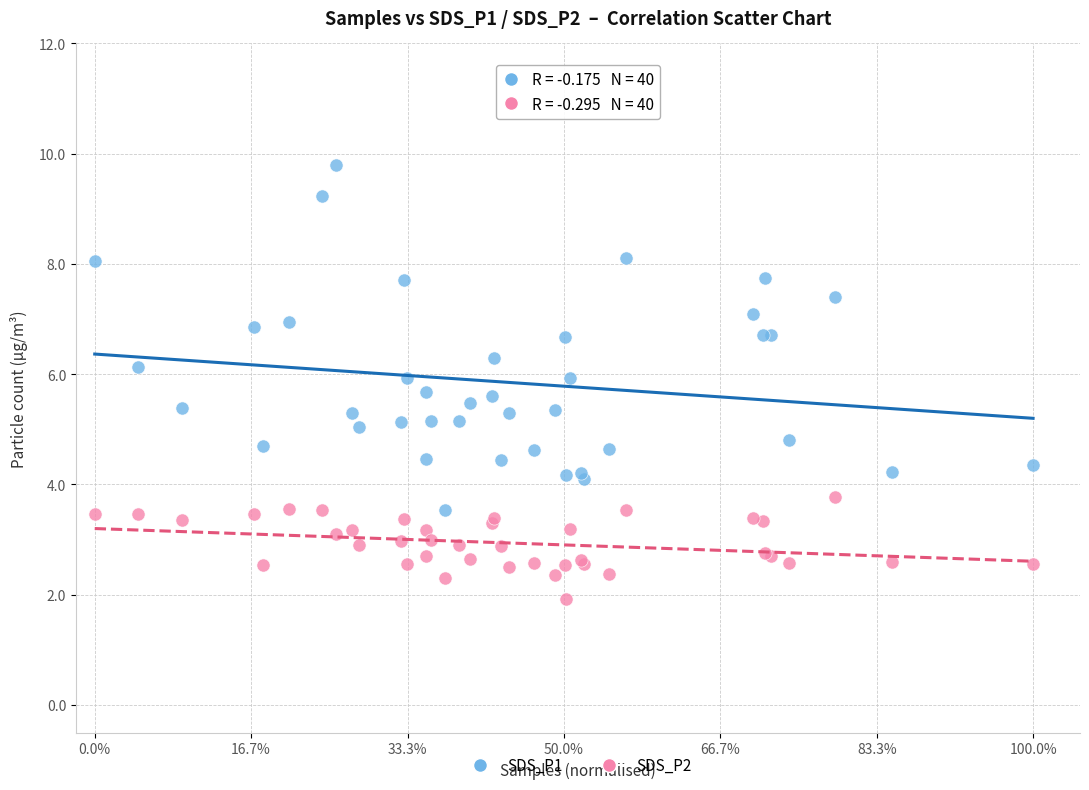

Which series contains the lowest Y value?

SDS_P2